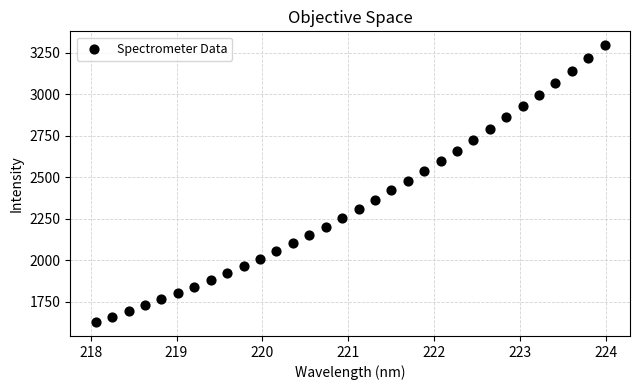

What is the range of X values (max minus min)?

5.9